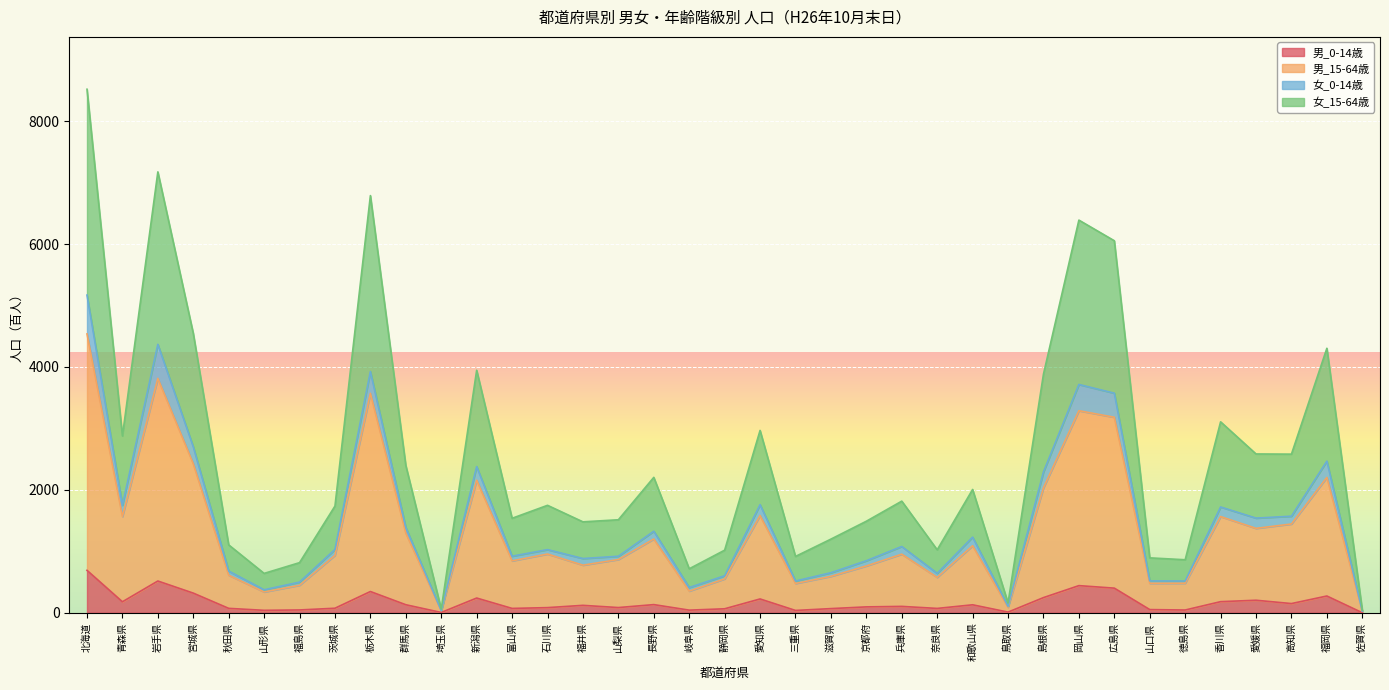

At which category is the sum across all series the highest?

北海道